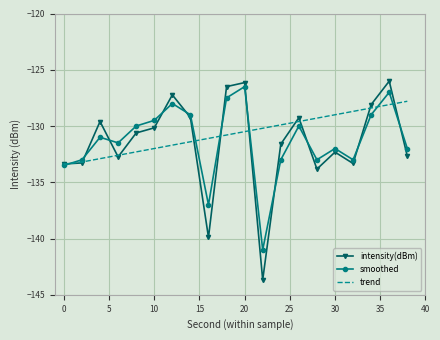

What is the minimum value for smoothed?

-141.0